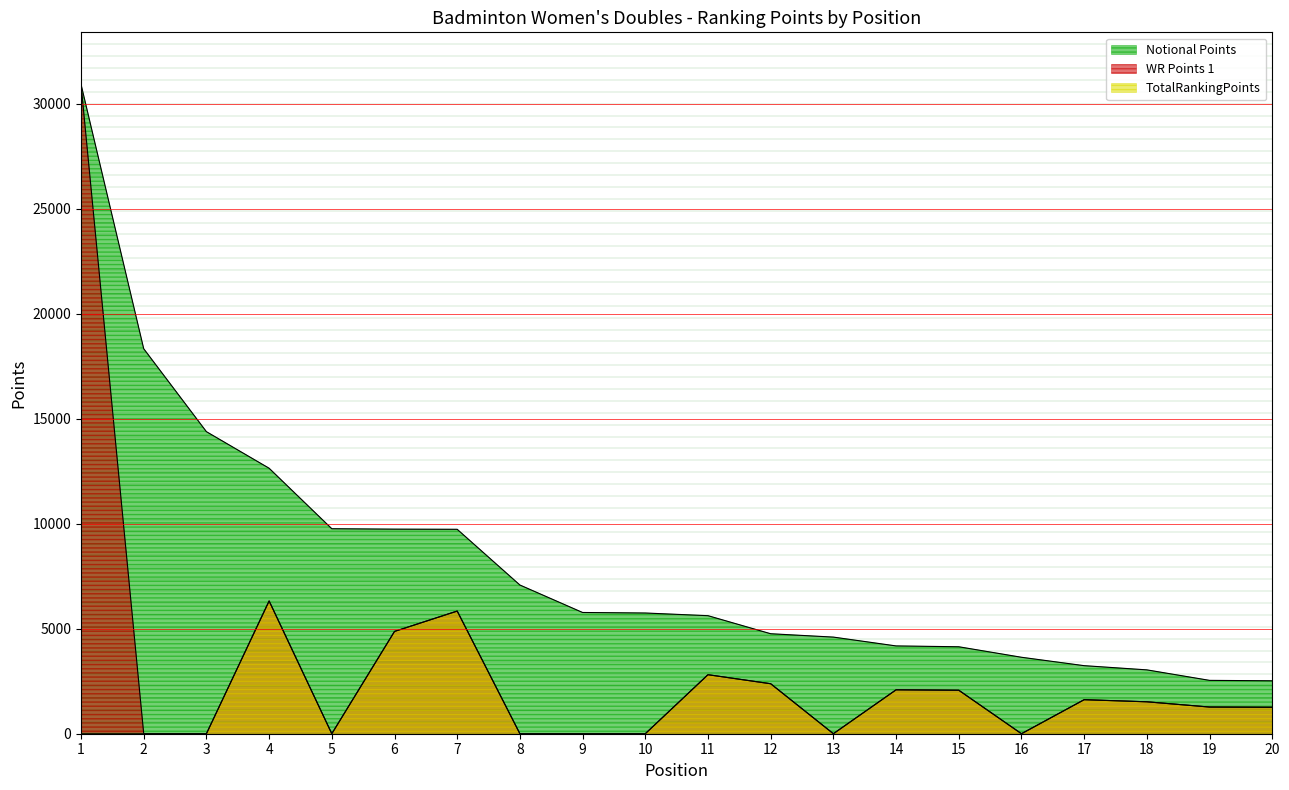

What is the maximum value for TotalRankingPoints?

6320